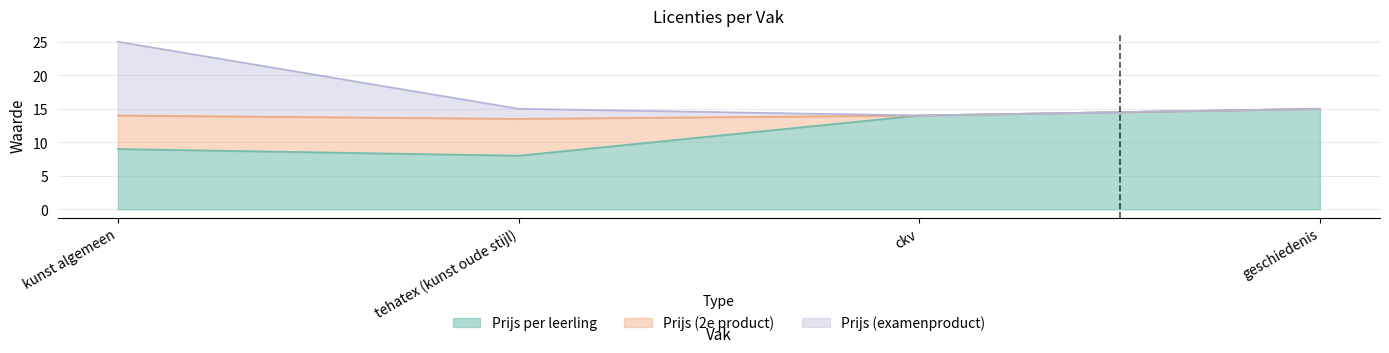

True or false: Kortingsbedrag and Aantal intersect in this chart.

False